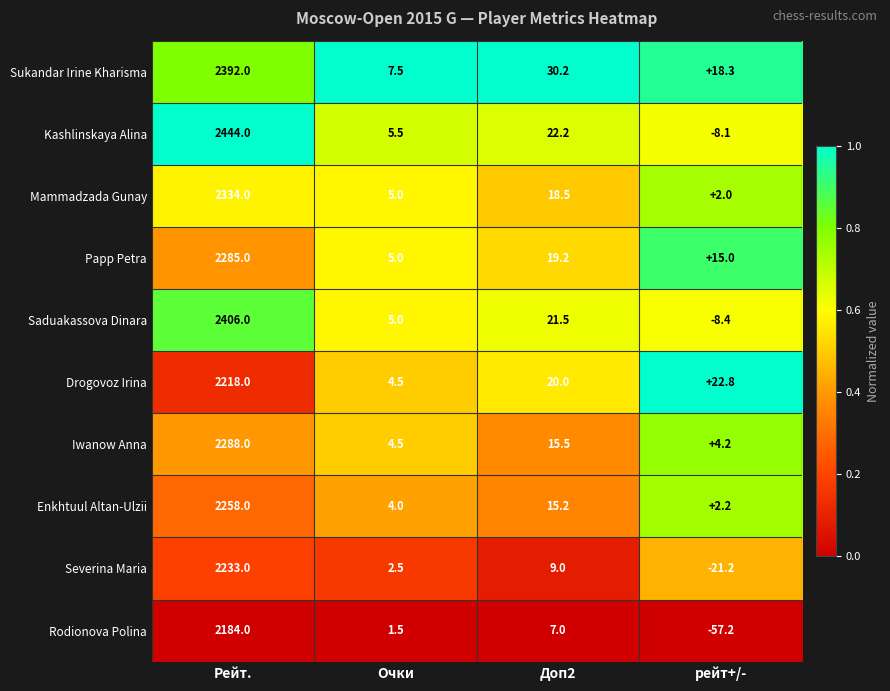

Is the value of Drogovoz Irina at рейт+/- greater than the value of Rodionova Polina at рейт+/-?

Yes